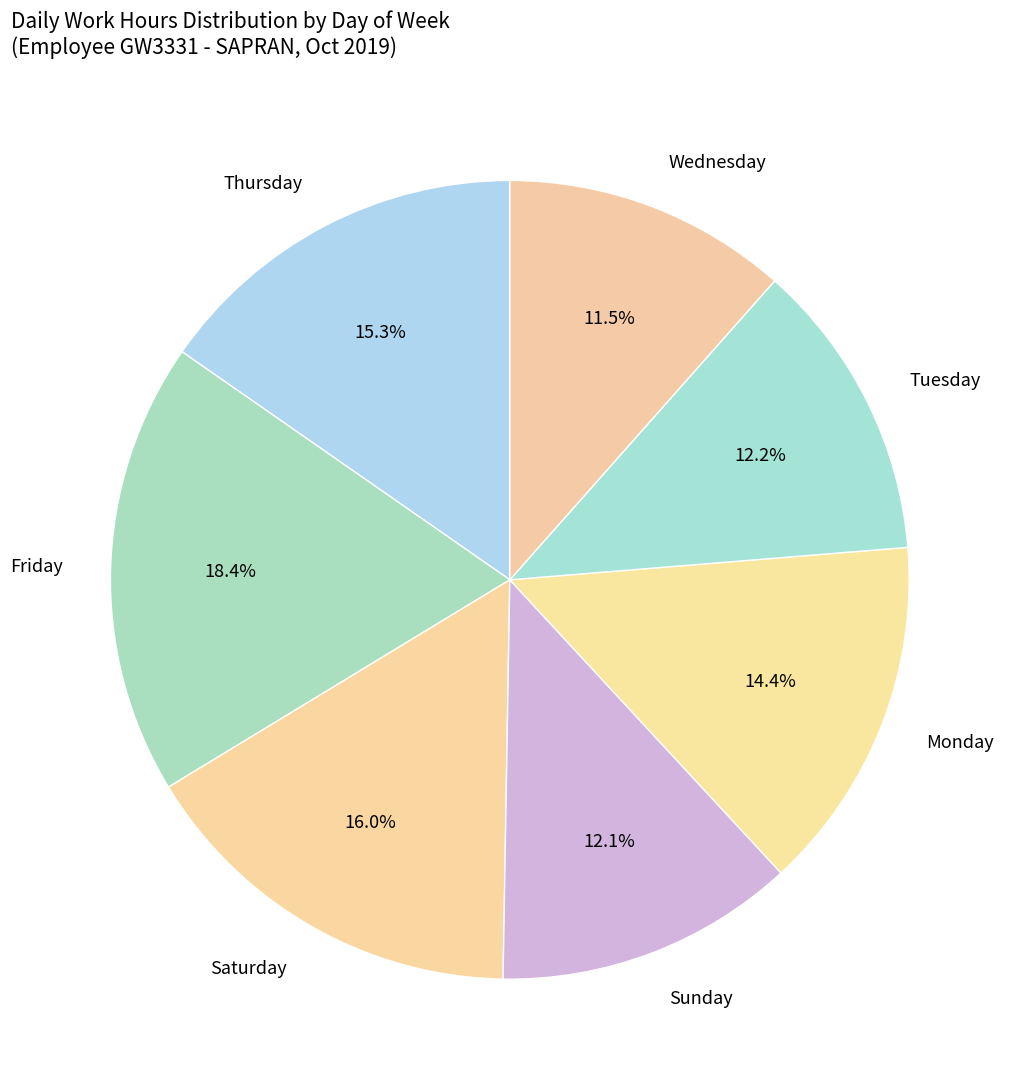

What is the ratio of the value at Wednesday to the value at Saturday?

0.7